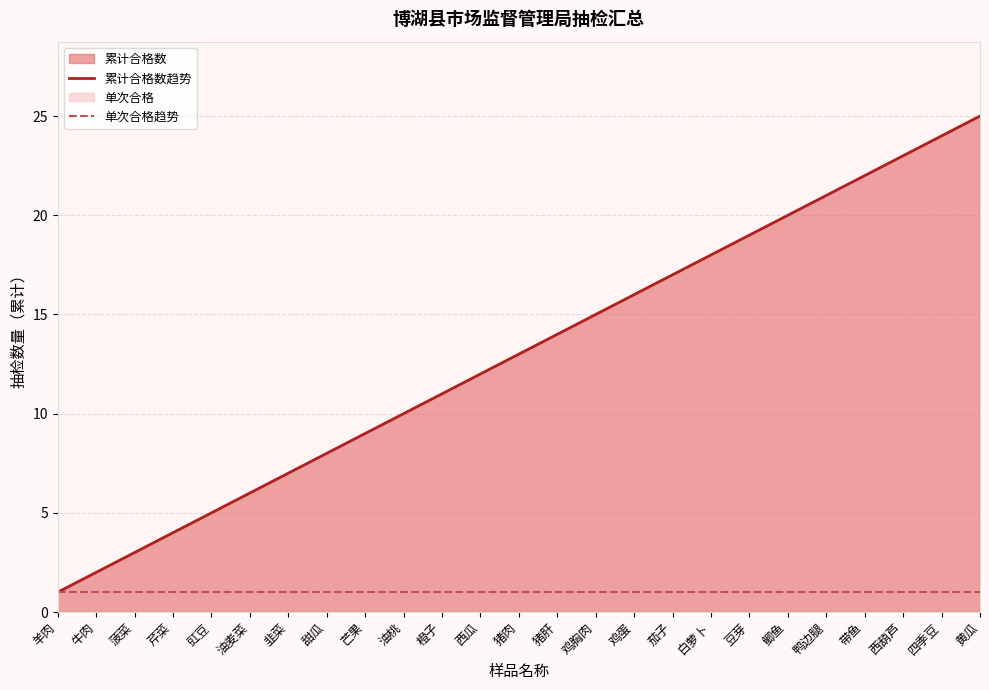

At which label does 累计合格数趋势 reach its peak?

黄瓜